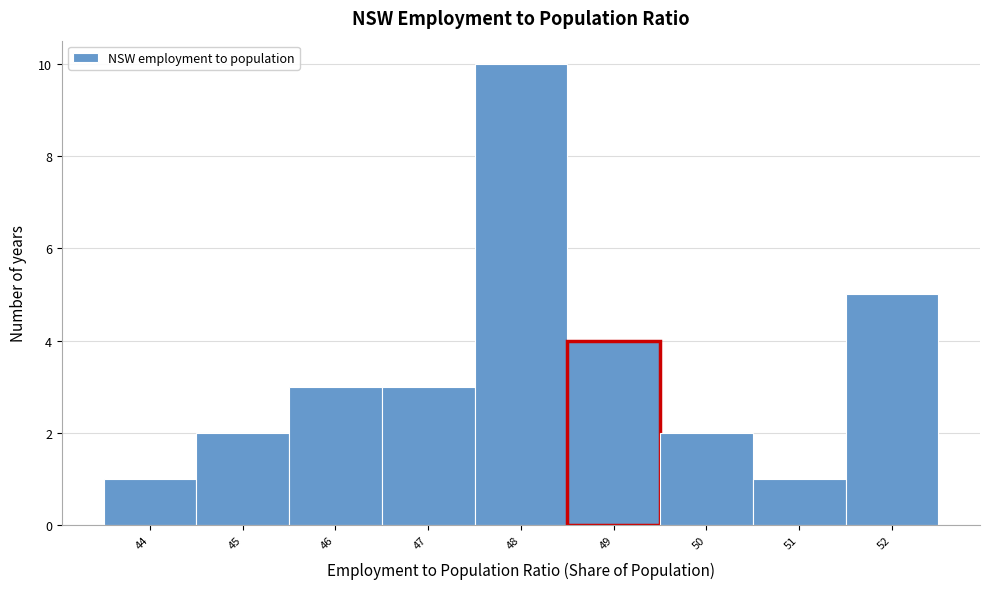

Reading left to right, list all the values displayed in this chart.

1	2	3	3	10	4	2	1	5